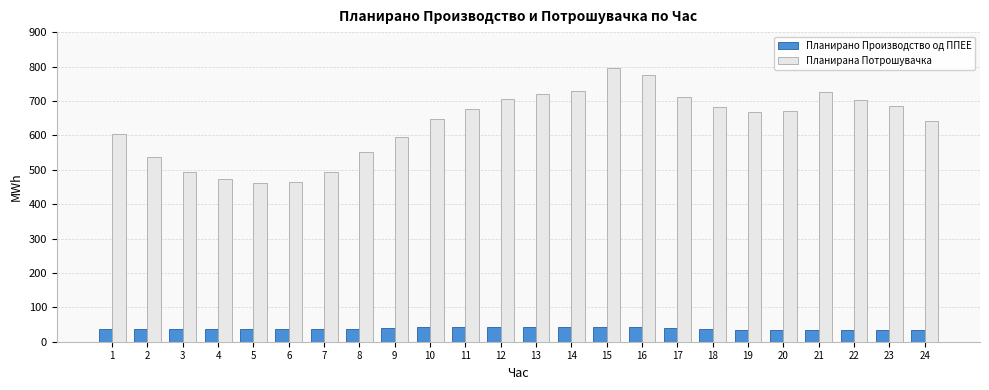

Is the value of Планирана Потрошувачка at 14 greater than the value of Планирано Производство од ППЕЕ at 17?

Yes